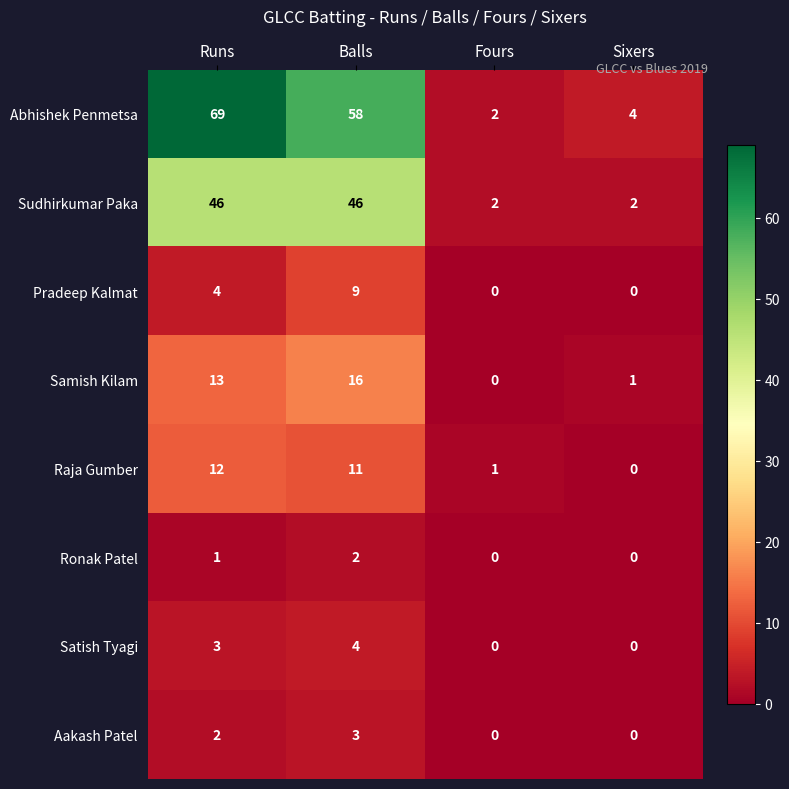

At which category is the sum across all series the highest?

Runs